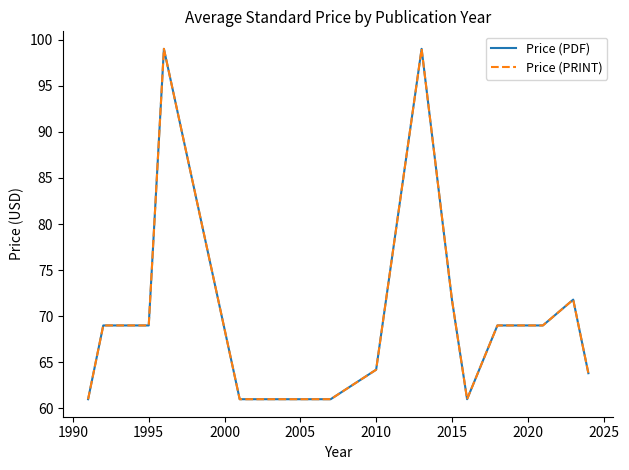

Reading right to left, what are all the values shown in this chart?

Price (PDF): 63.8	71.8	69.0	69.0	61.0	71.8	99.0	64.2	61.0	61.0	61.0	61.0	99.0	69.0	69.0	61.0
Price (PRINT): 63.8	71.8	69.0	69.0	61.0	71.8	99.0	64.2	61.0	61.0	61.0	61.0	99.0	69.0	69.0	61.0